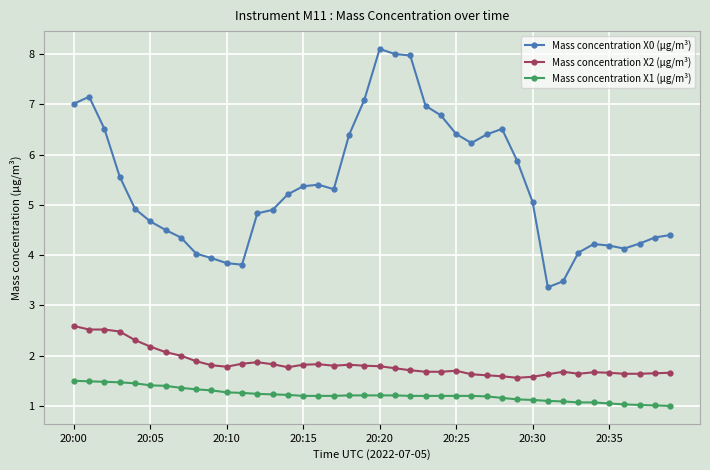

What is the value of the Mass concentration X0 (μg/m³) point at the 40th from the left?

4.4